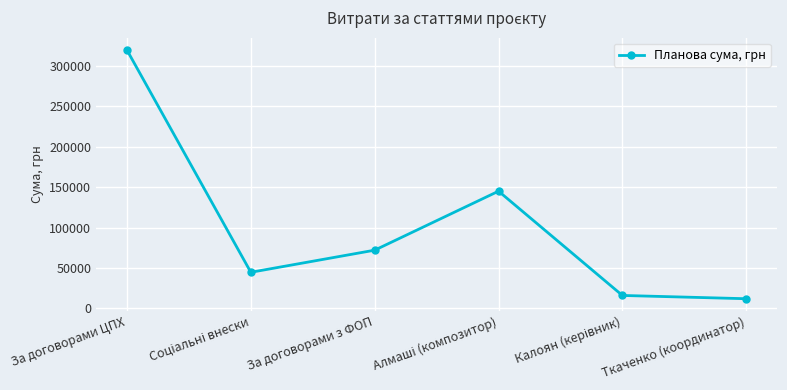

True or false: the data has more than 2 interior local peaks.

False